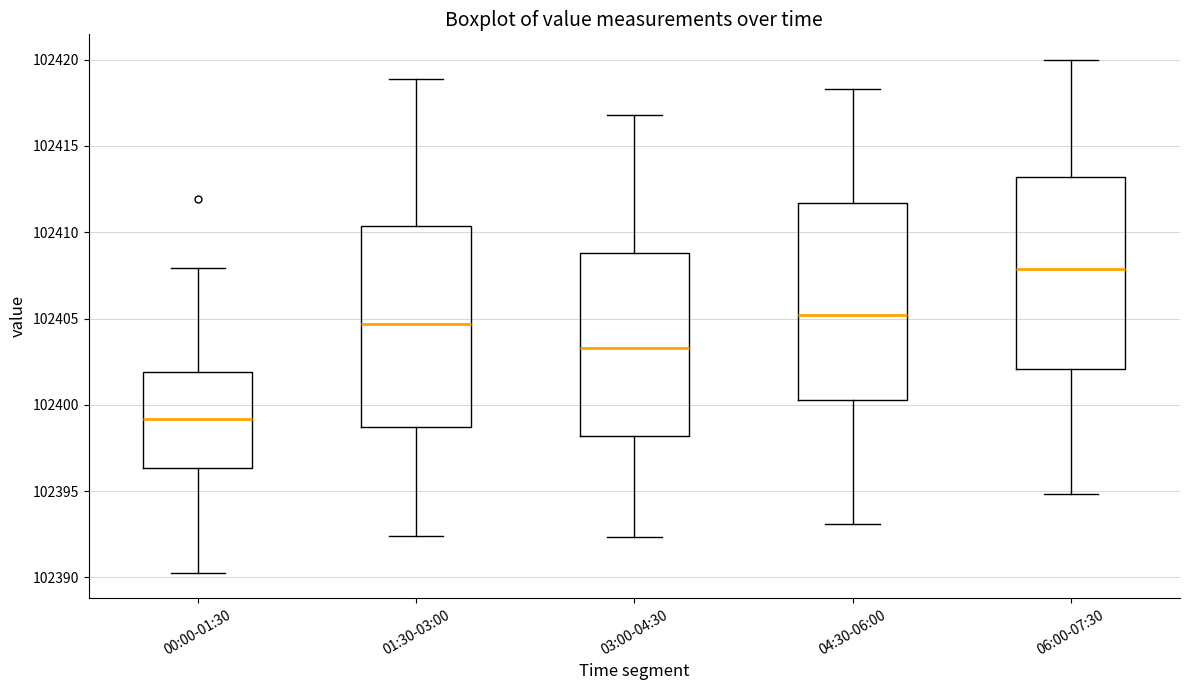

Reading left to right, read every box against the y-axis: the position of its median line, the range the box covers, and the ends of its whiskers. The values are not printed on the chart, so give them approximately, as read against the axis.

00:00-01:30: median 102399.0, box 102396.5 to 102402.0, whiskers 102390.5 to 102408.0
01:30-03:00: median 102404.5, box 102398.5 to 102410.5, whiskers 102392.5 to 102419.0
03:00-04:30: median 102403.5, box 102398.0 to 102409.0, whiskers 102392.5 to 102417.0
04:30-06:00: median 102405.0, box 102400.5 to 102411.5, whiskers 102393.0 to 102418.5
06:00-07:30: median 102408.0, box 102402.0 to 102413.0, whiskers 102395.0 to 102420.0